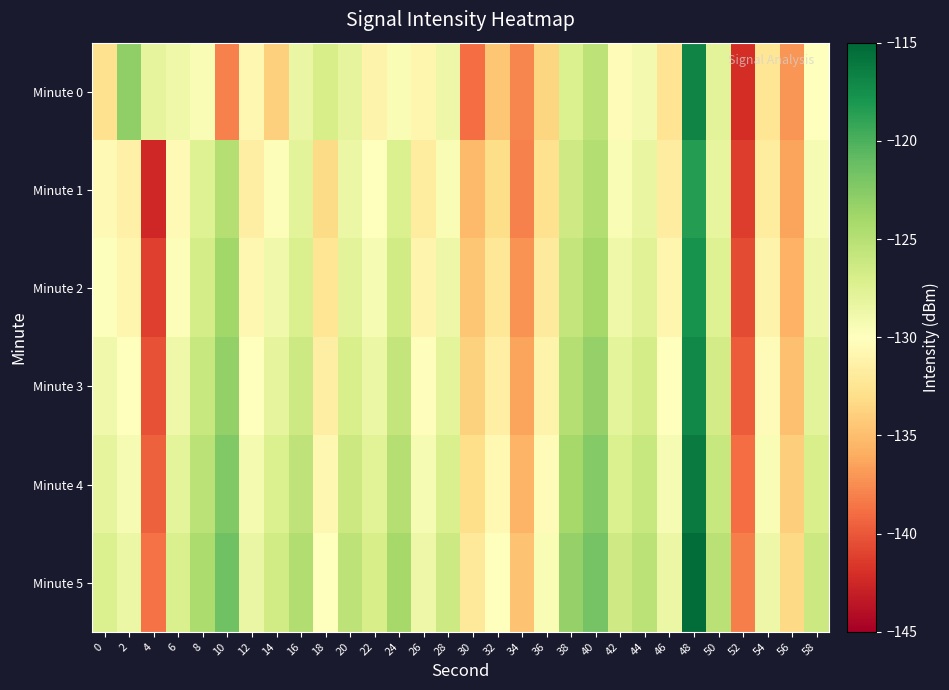

Which category has the lowest value across all series?

4